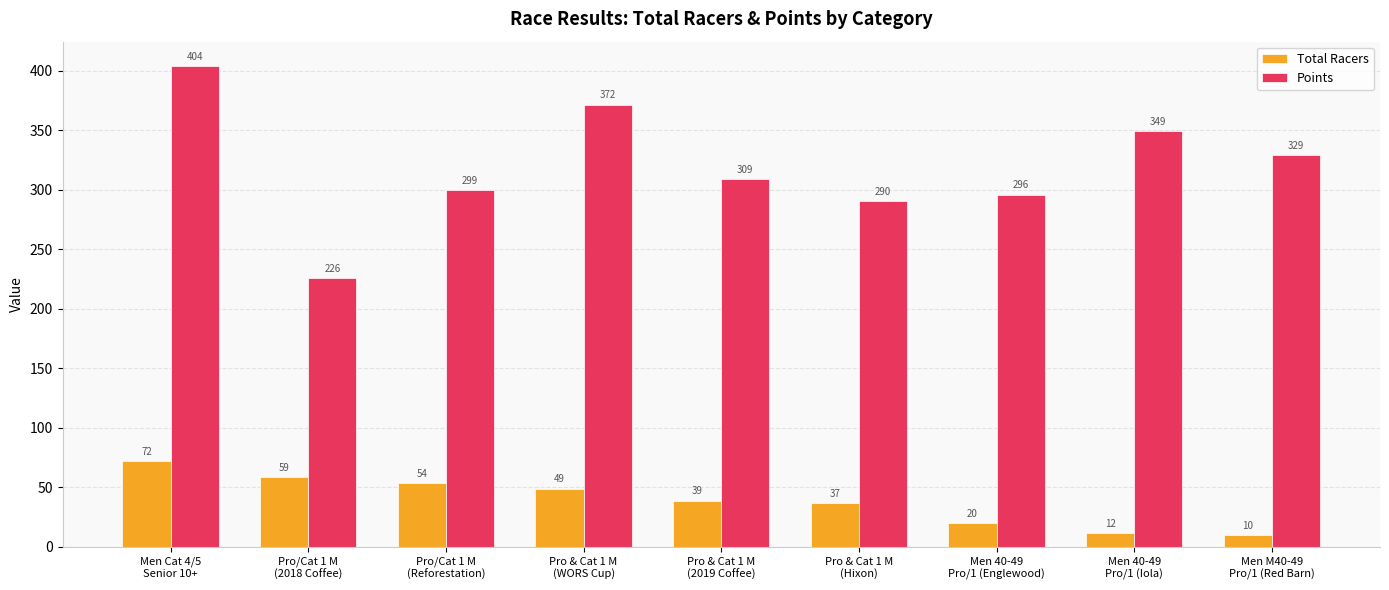

True or false: Points has a value of 422.8 at Pro & Cat 1 M
(Hixon).

False